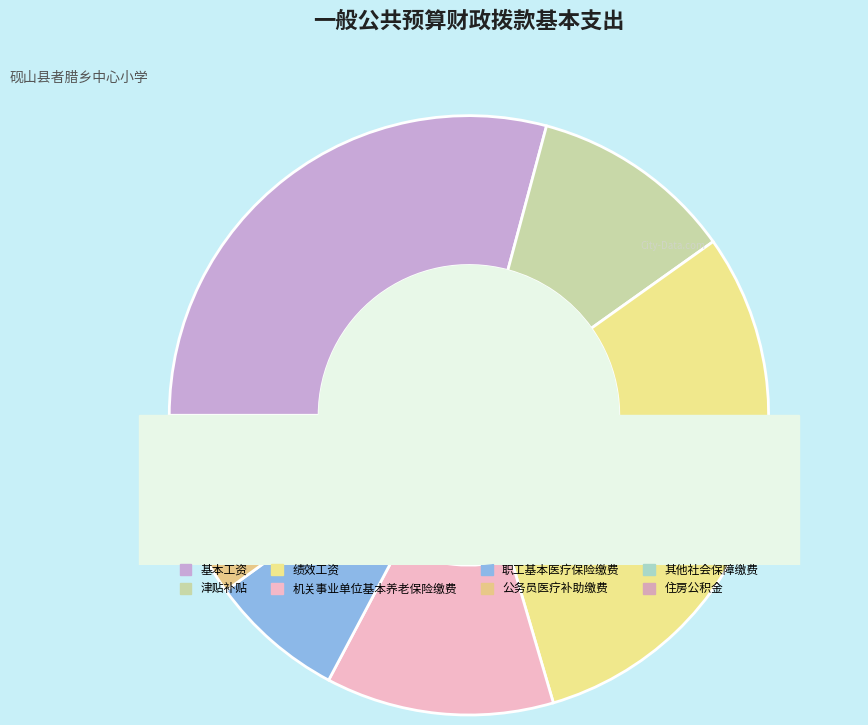

What is the largest slice in the pie chart?

绩效工资